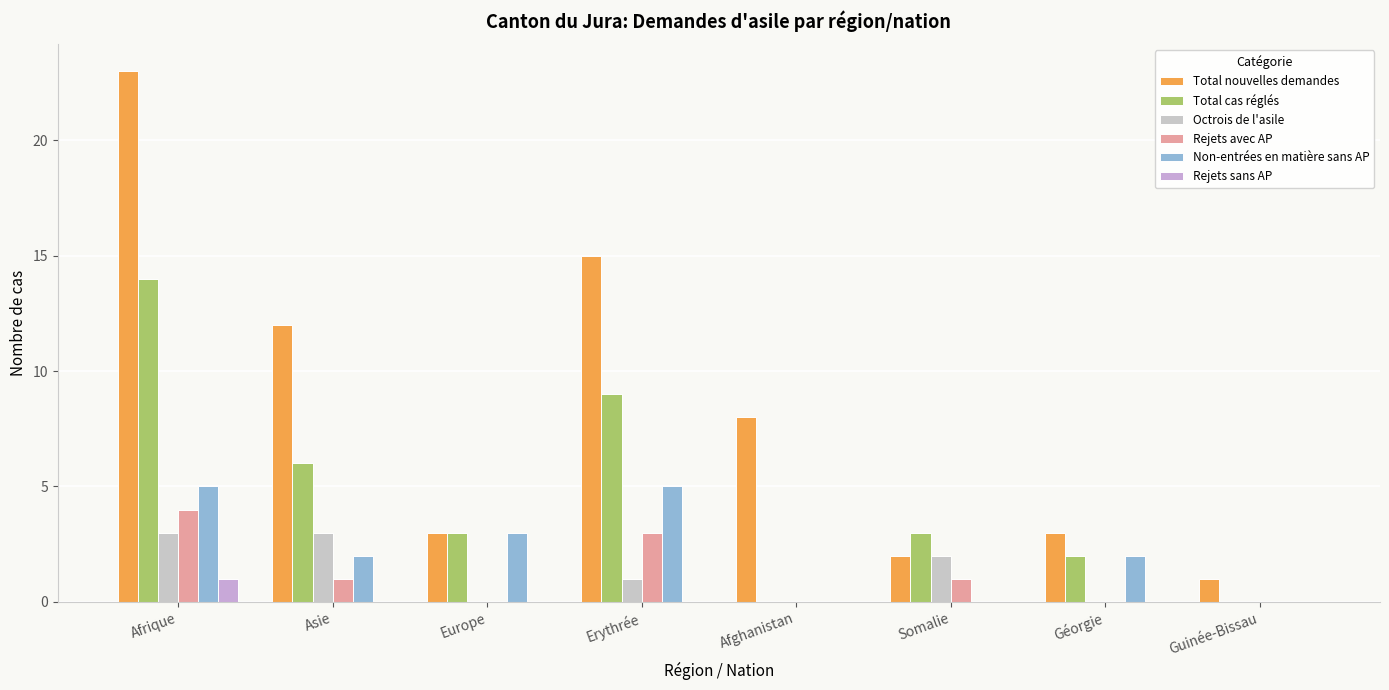

At which category is the sum across all series the highest?

Afrique